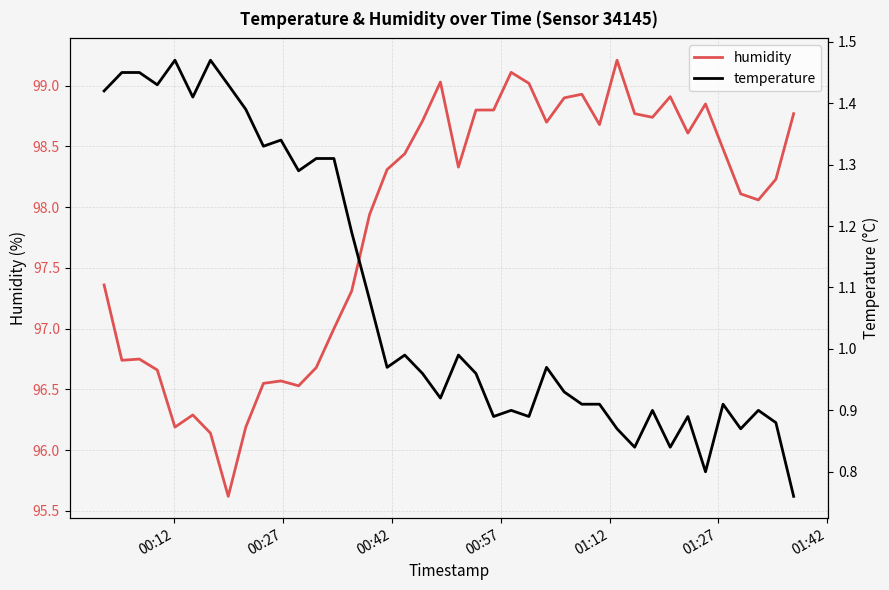

What is the maximum value for humidity?

99.2